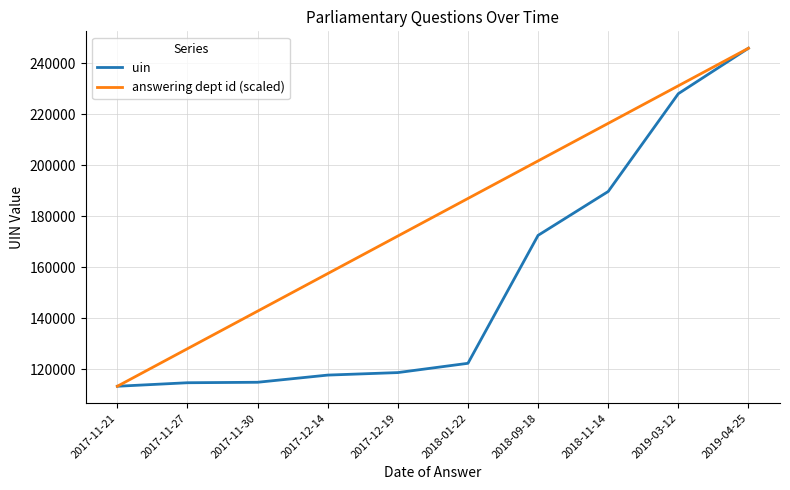

What is the minimum value shown in the chart?

113420.0